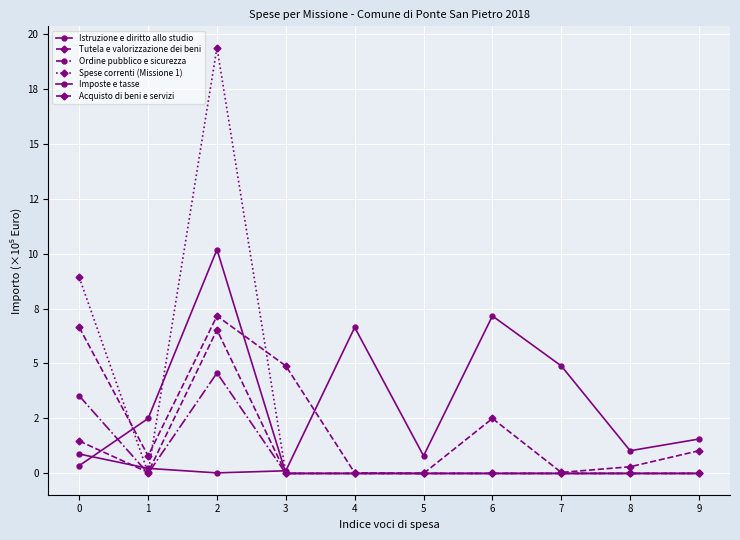

Does the chart have visible grid lines?

Yes